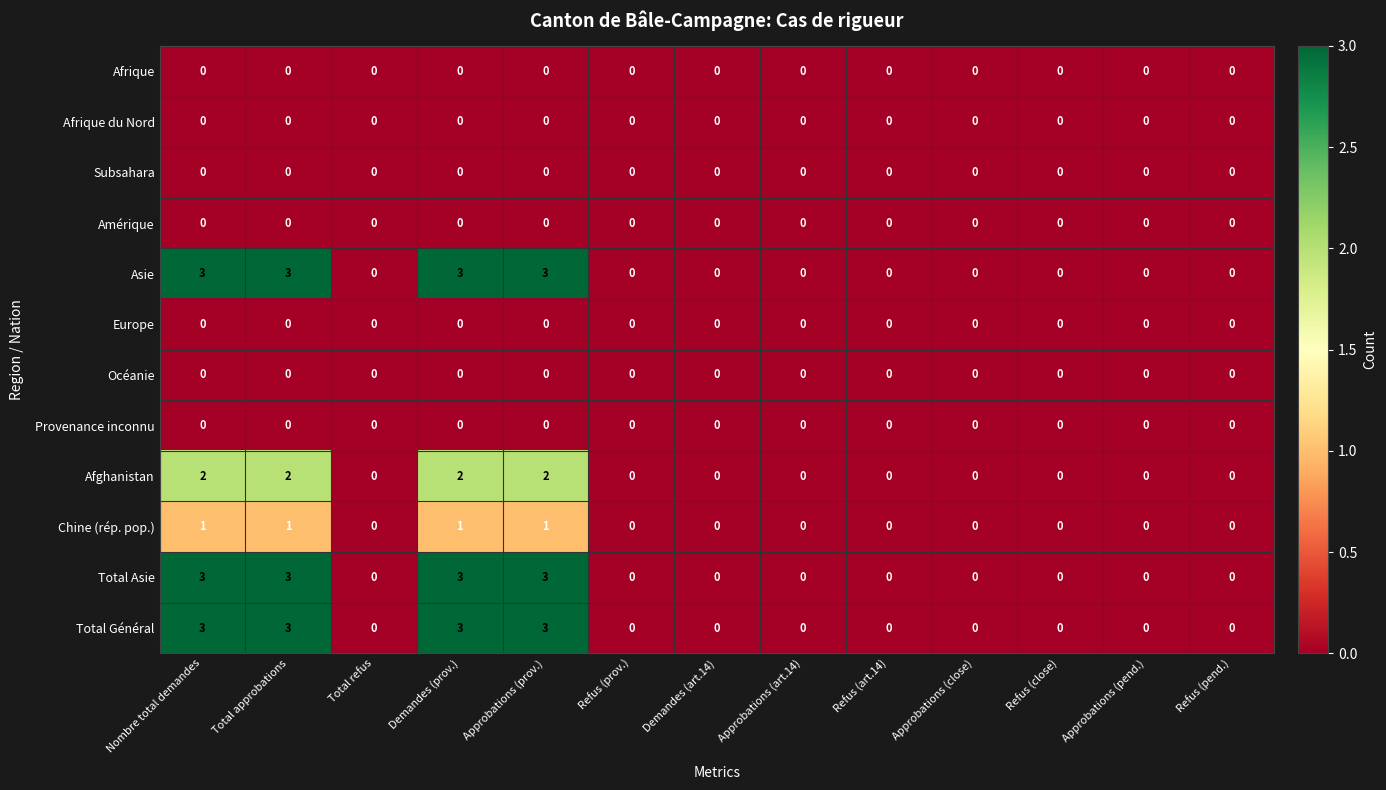

Is it true that Amérique equals 0 at Demandes (prov.)?

True